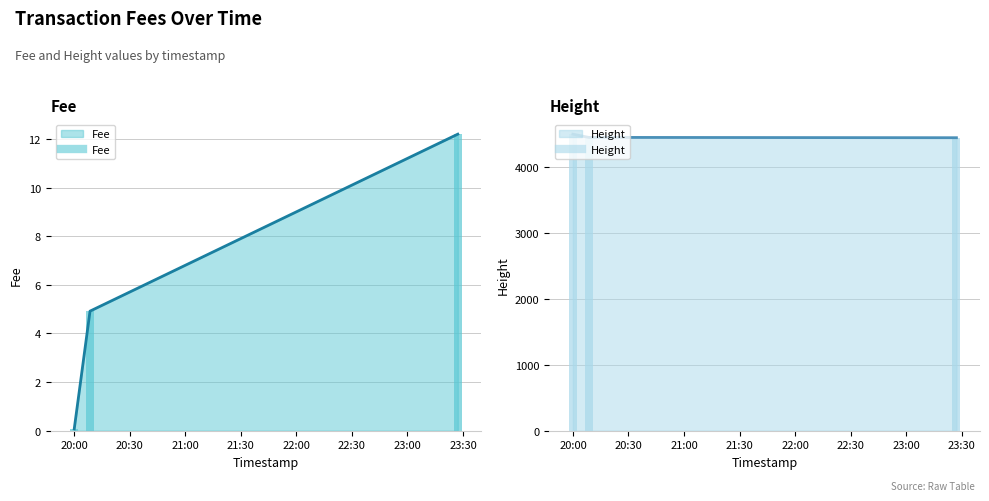

List the series in order of their overall mean, highest first.

Height, Fee